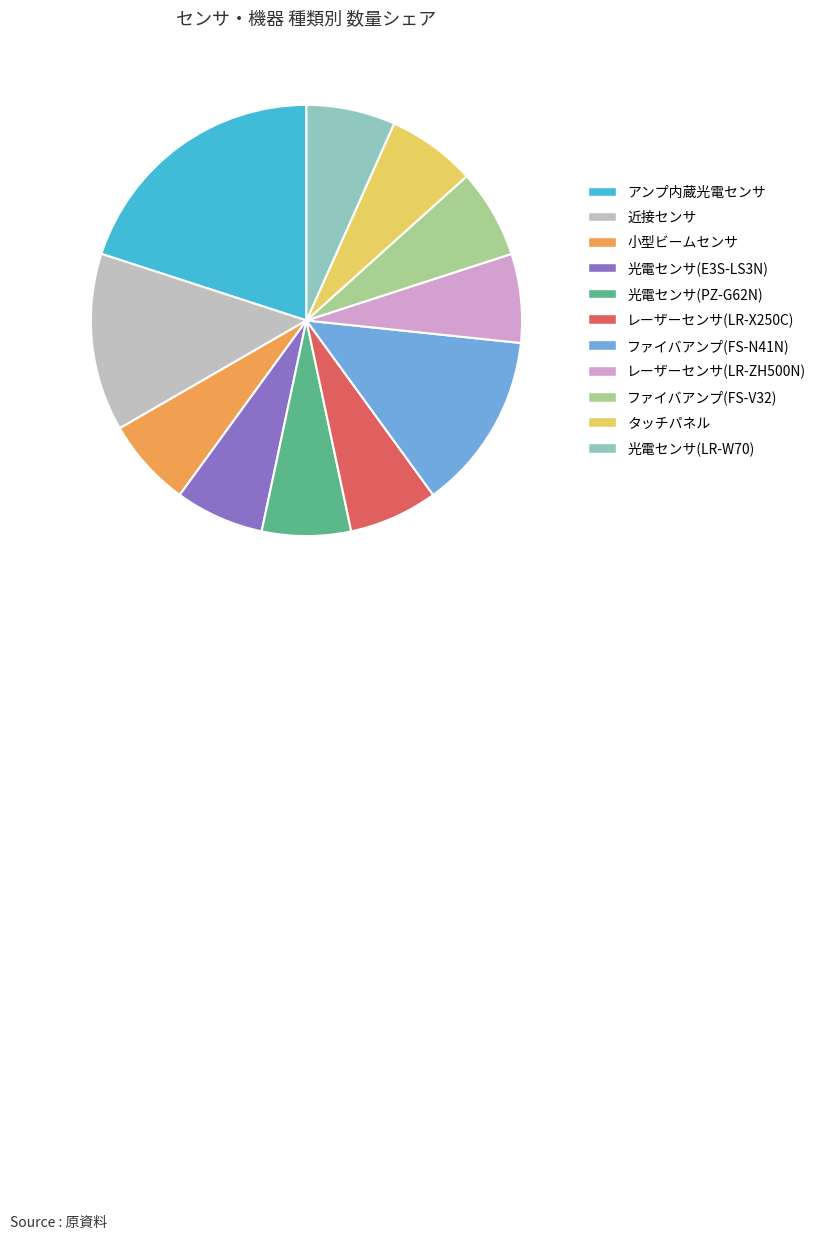

Which slice is the largest?

アンプ内蔵光電センサ